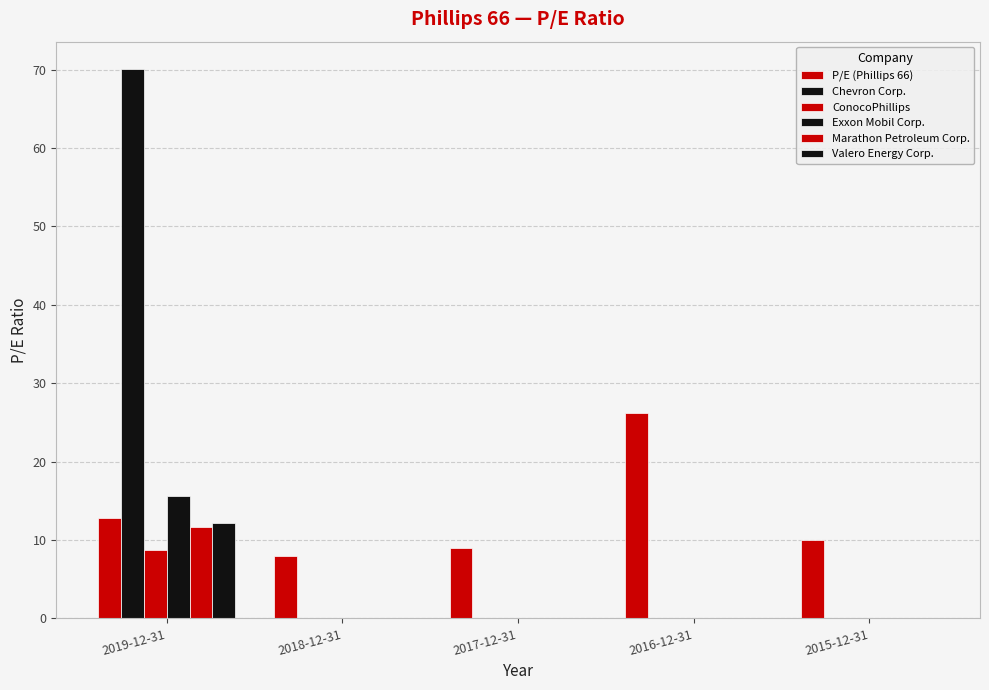

How many categories are shown in the chart?

5